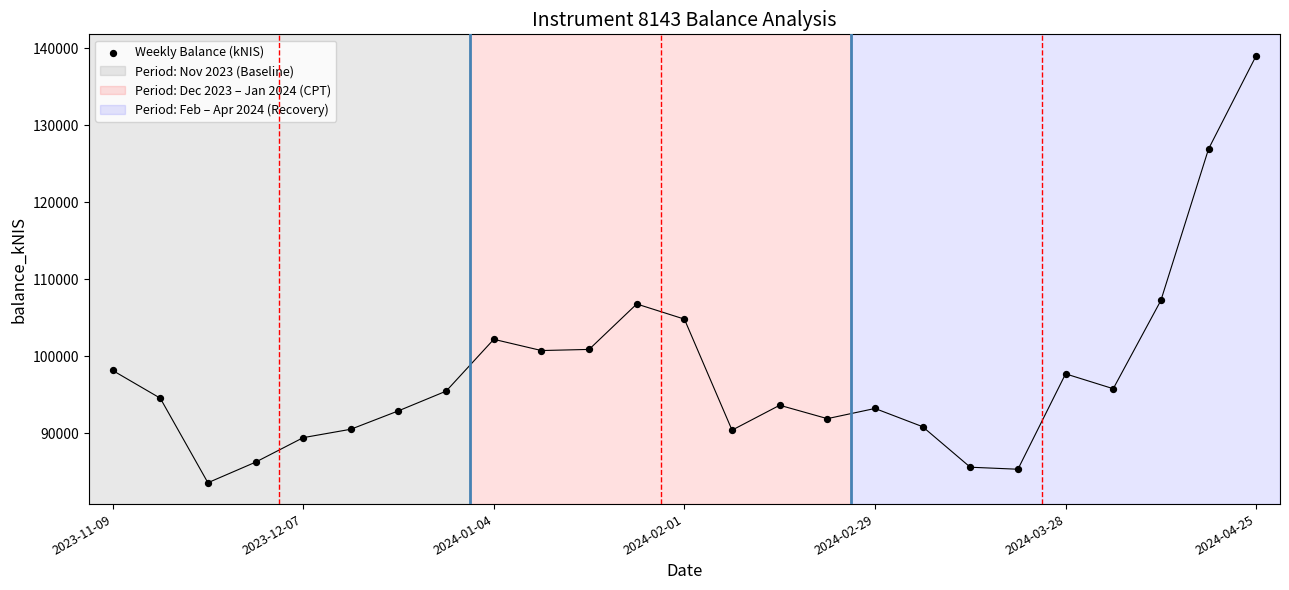

What is the range of Y values (max minus min)?

55397.3